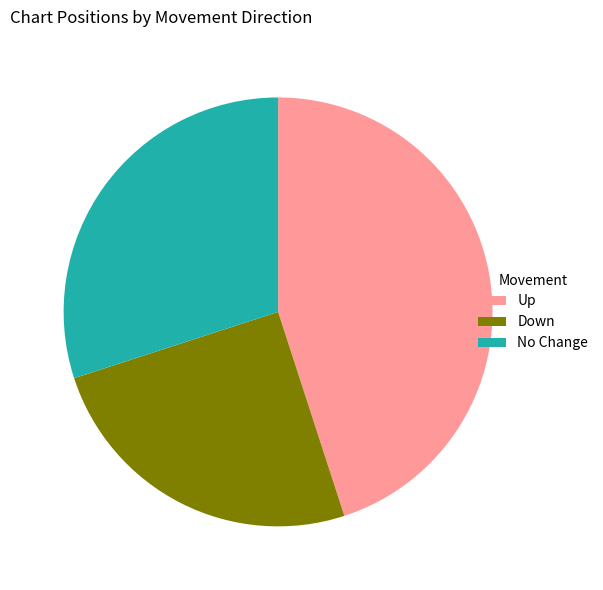

Is it true that No Change is 20% of the pie?

False